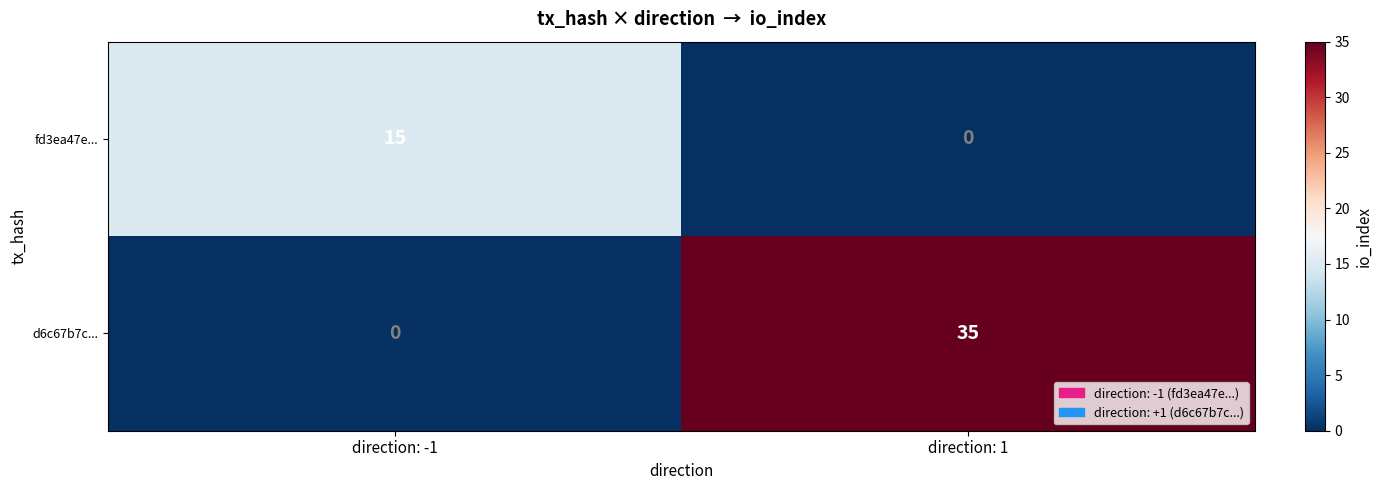

At how many categories does at least one series exceed 14?

2